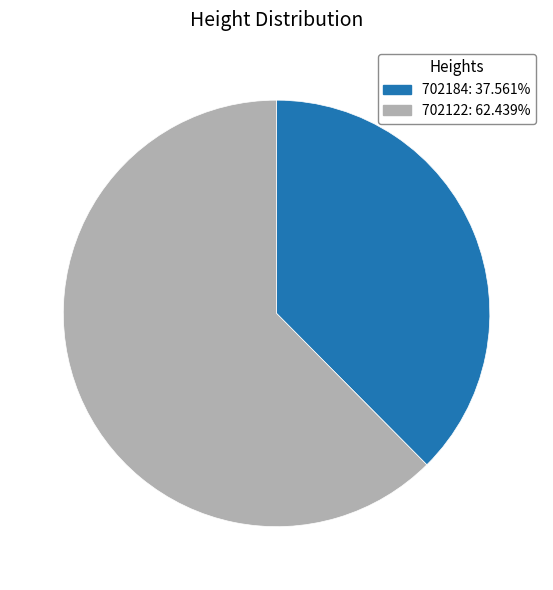

Combined, do 702122 and 702184 account for over 50%?

Yes